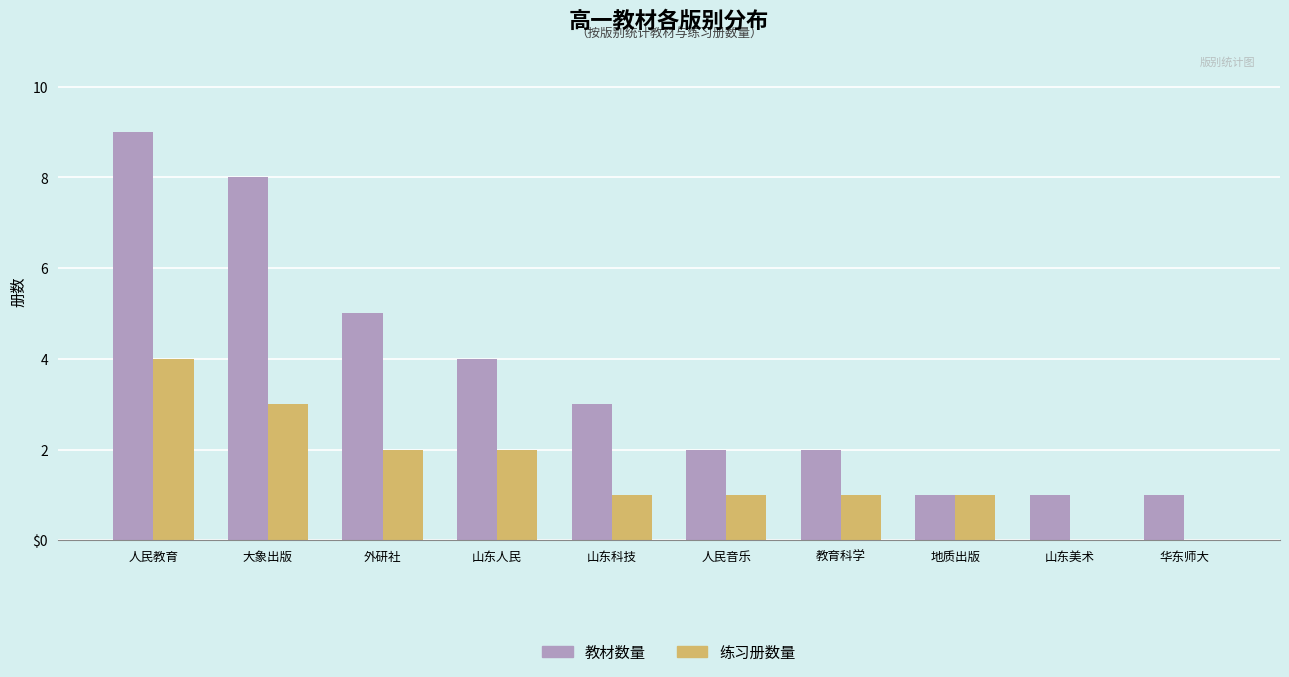

At how many categories does at least one series exceed 0?

10